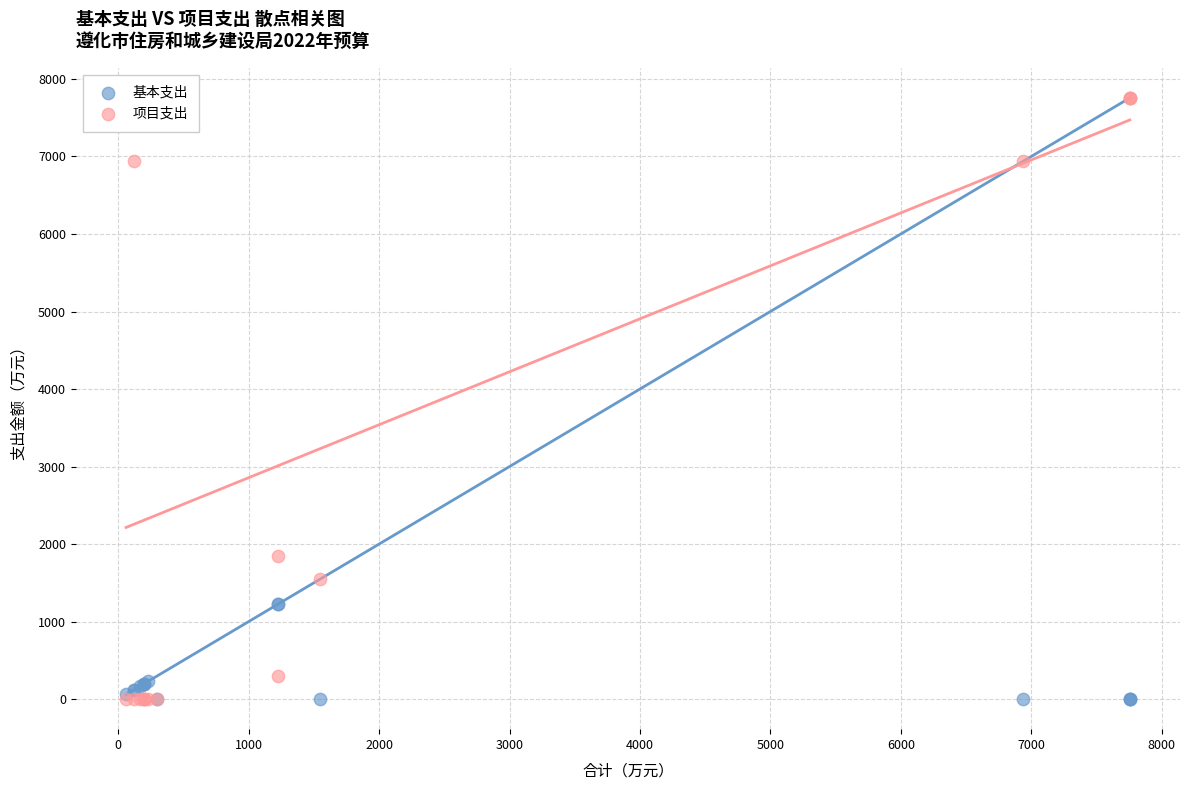

Across all series, what Y value is closest to 3877?

1847.0